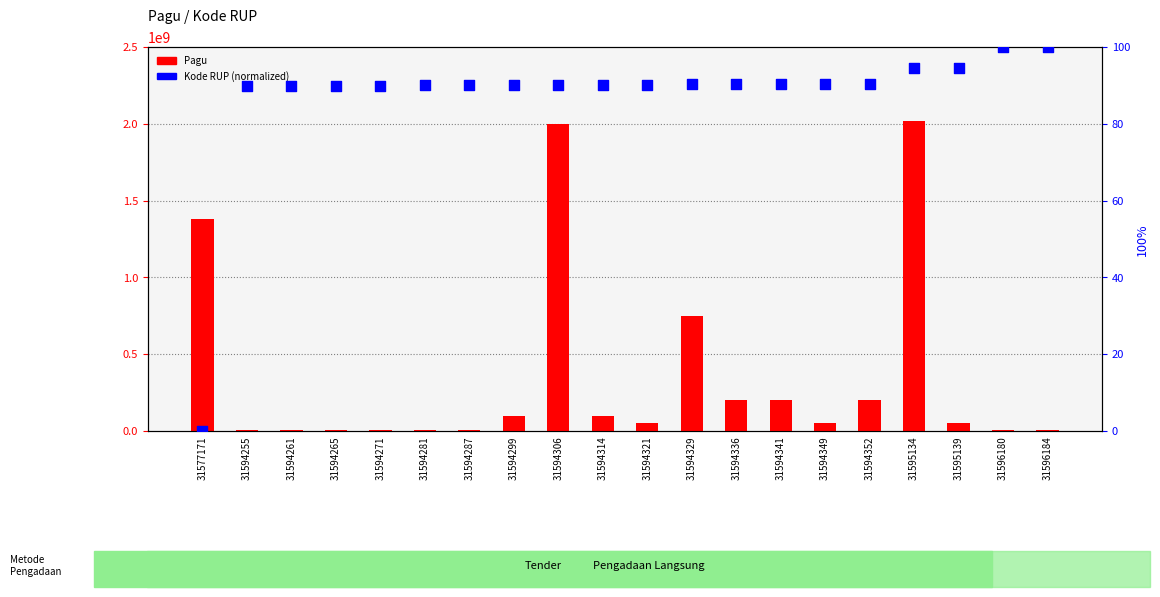

At which category is the sum across all series the highest?

31595134